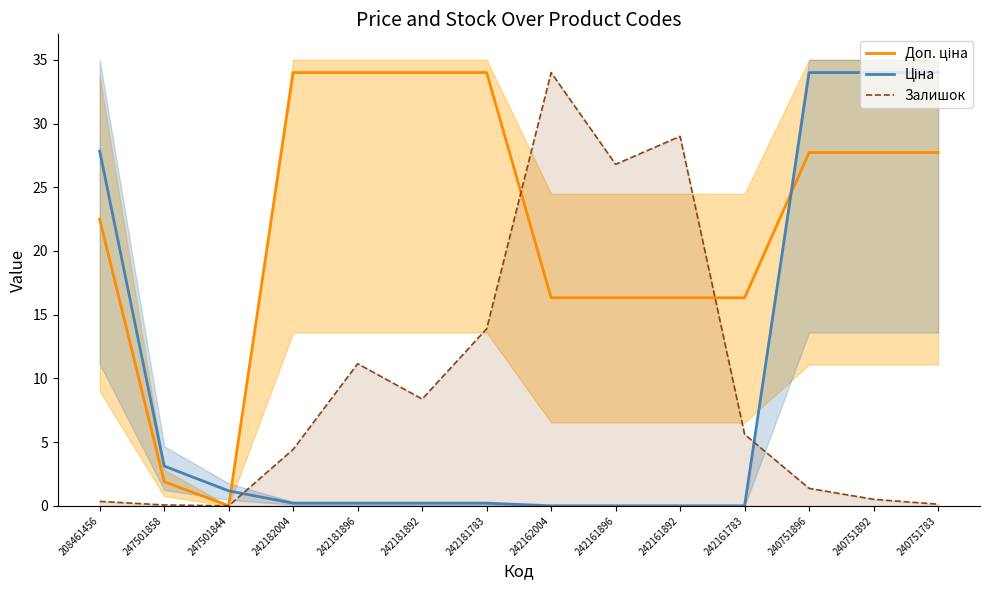

True or false: Ціна and Доп. ціна intersect in this chart.

True